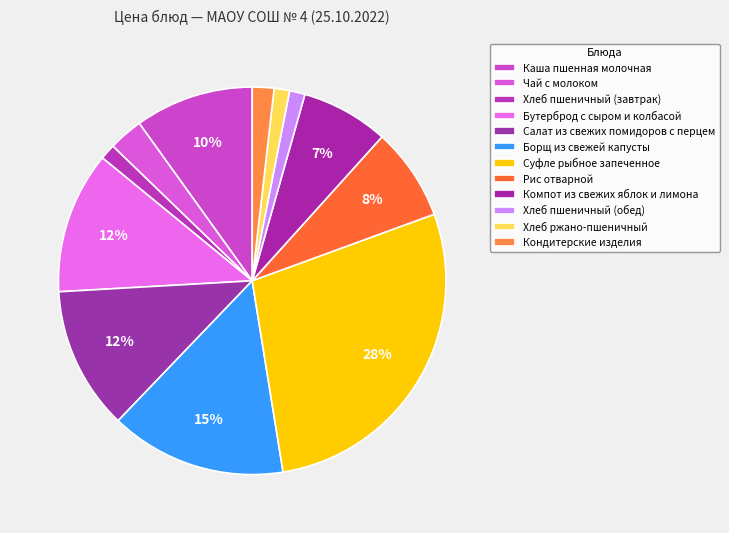

How many segments does this pie chart have?

12